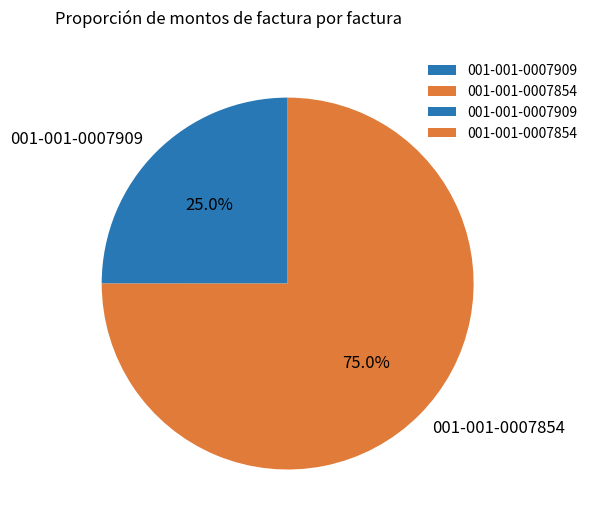

Rank the categories by value from lowest to highest.

001-001-0007909, 001-001-0007854